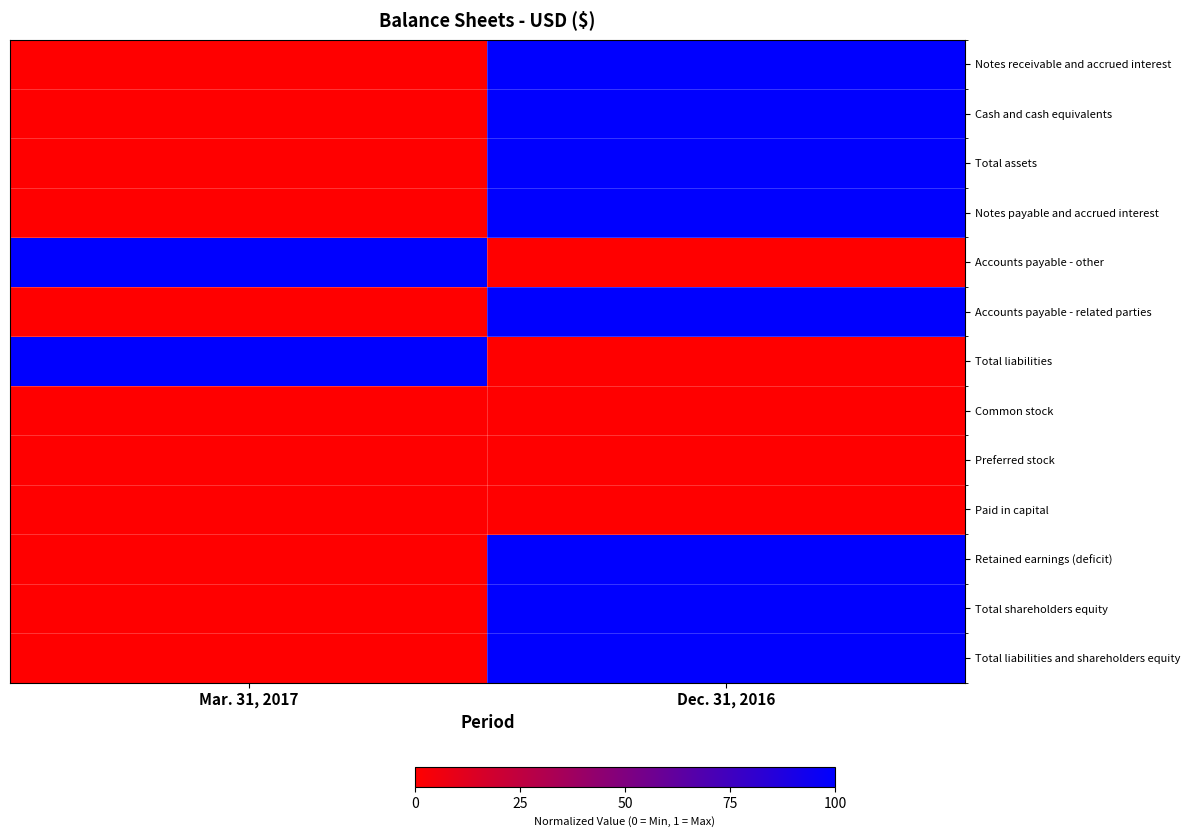

Rank the series at Mar. 31, 2017 from lowest to highest value.

Notes receivable and accrued interest, Cash and cash equivalents, Total assets, Notes payable and accrued interest, Accounts payable - related parties, Common stock, Preferred stock, Paid in capital, Retained earnings (deficit), Total shareholders equity, Total liabilities and shareholders equity, Accounts payable - other, Total liabilities